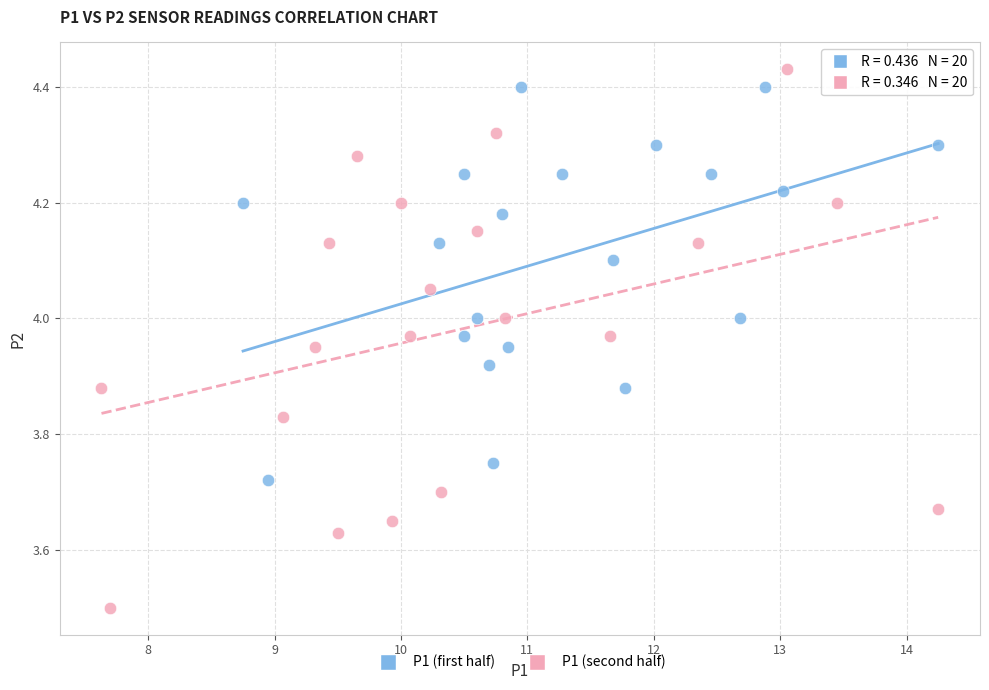

Which series reaches the minimum Y coordinate?

P1 (second half)